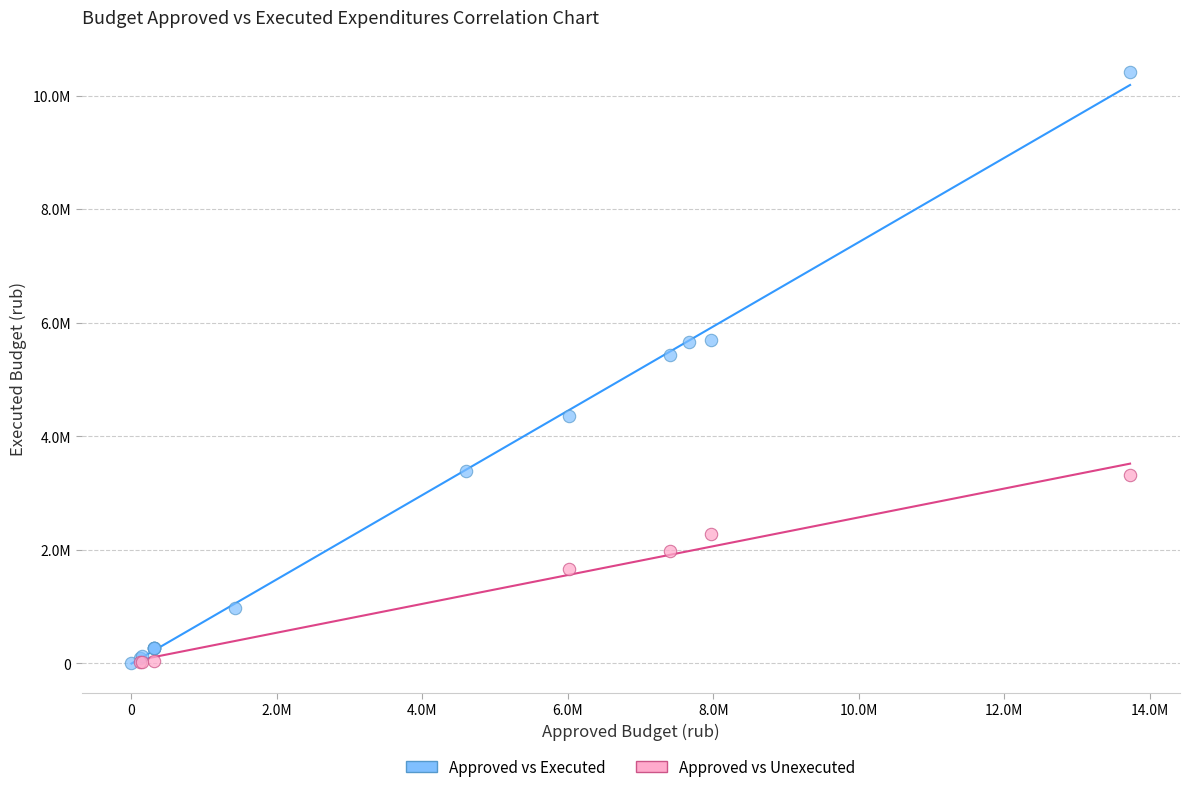

What are all the series names shown in the legend?

Approved vs Executed, Approved vs Unexecuted